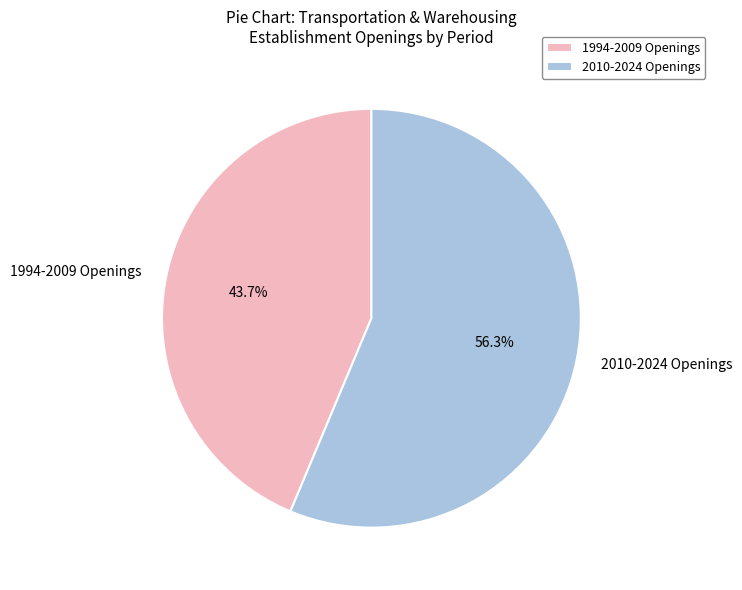

How many slices are in this pie chart?

2